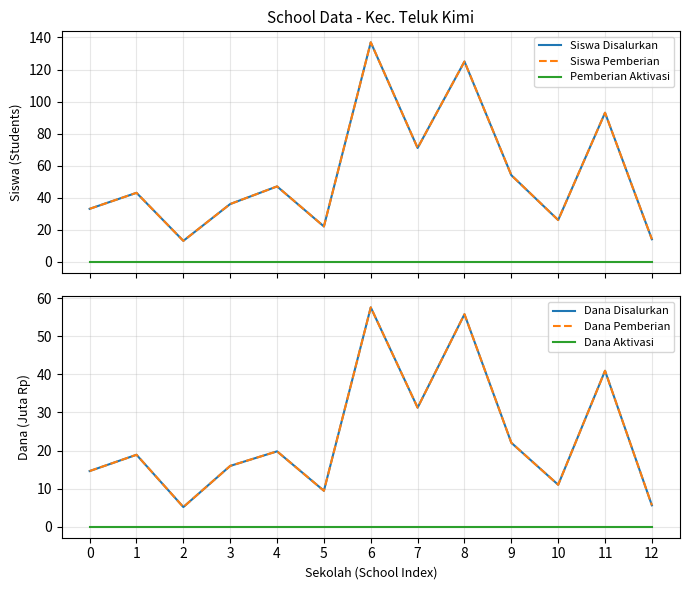

What is the value of the Siswa Pemberian point at the 2nd from the left?

43.0